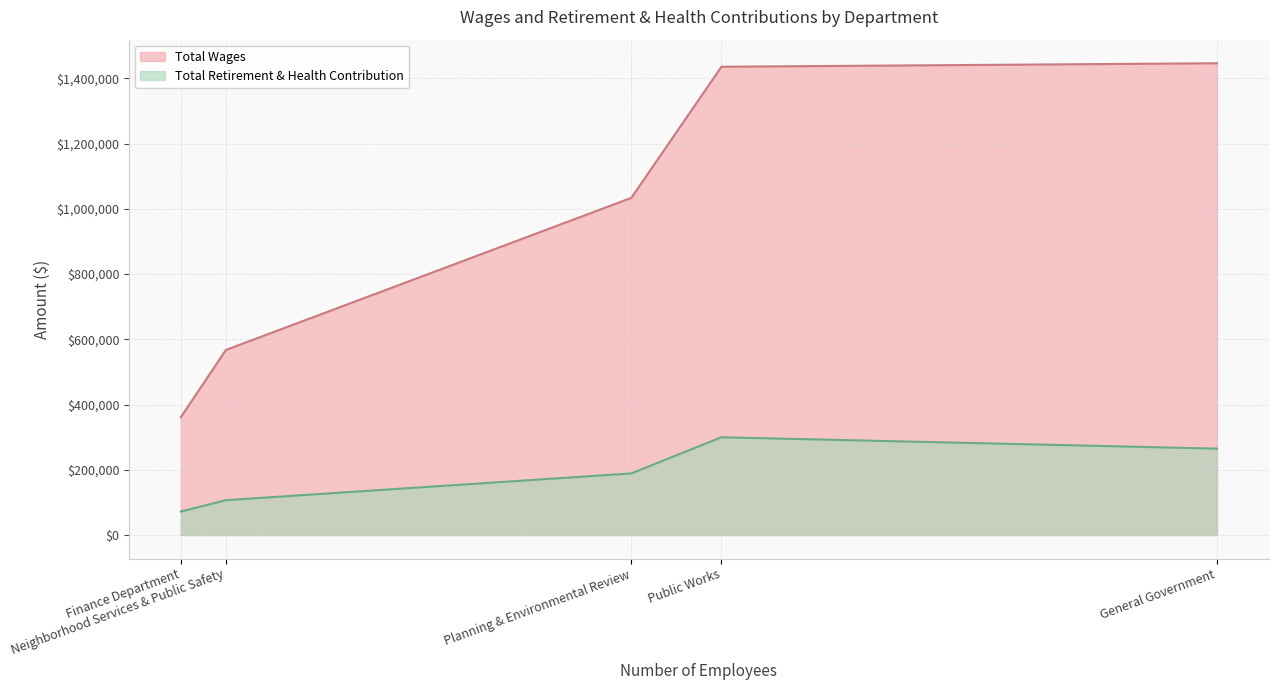

At which label does Total Retirement & Health Contribution reach its peak?

Public Works